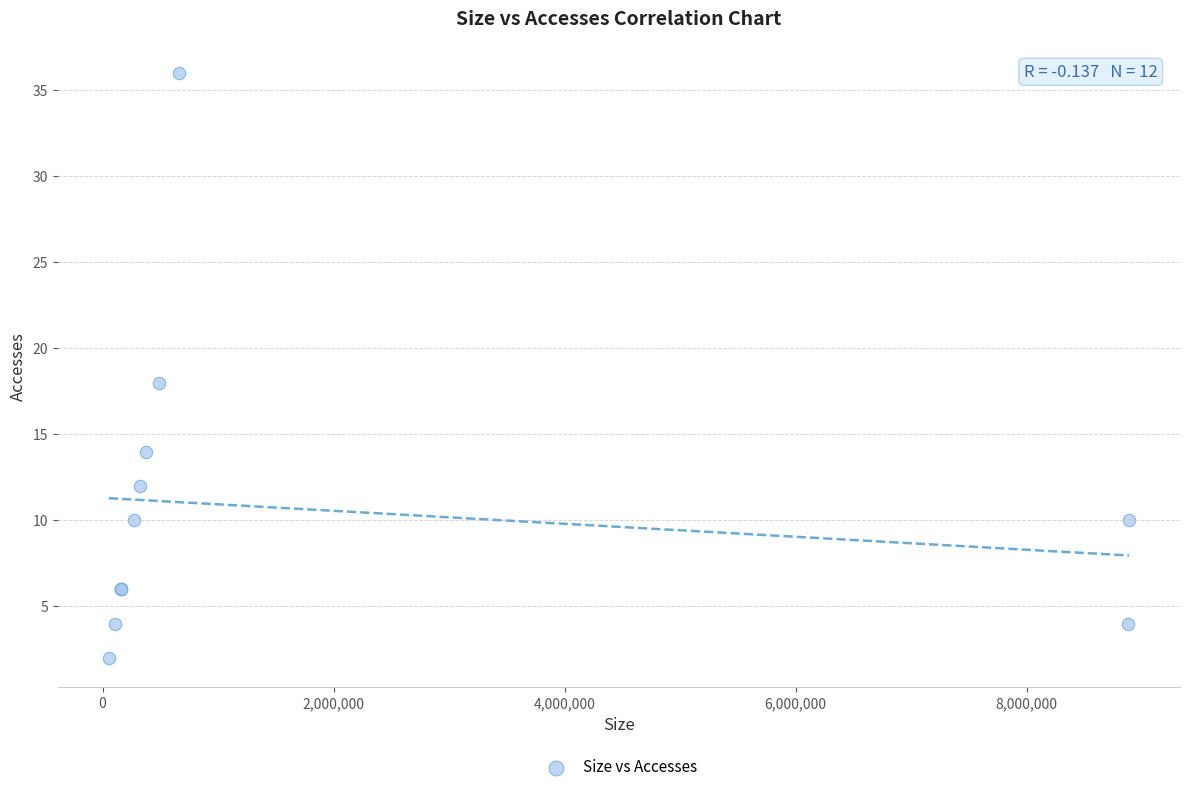

What Y value in the scatter plot is closest to 19?

18